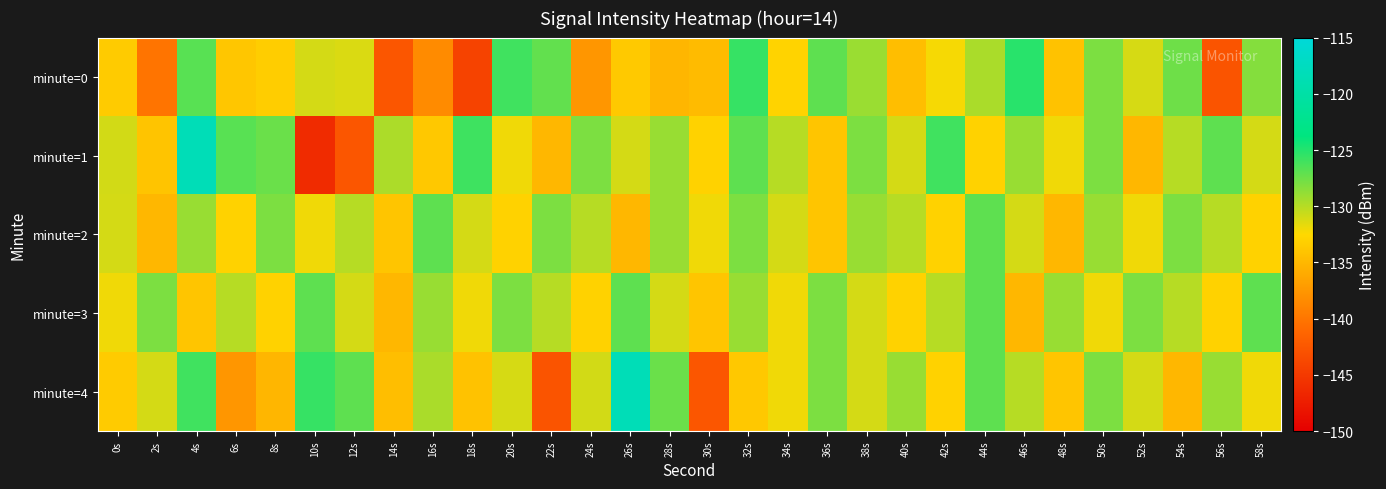

Reading left to right, list all the values displayed in this chart.

minute=0: 0s=-133.5	2s=-140.2	4s=-126.8	6s=-133.9	8s=-133.4	10s=-131.0	12s=-131.2	14s=-142.6	16s=-138.3	18s=-144.2	20s=-126.0	22s=-127.1	24s=-137.5	26s=-133.6	28s=-135.1	30s=-134.7	32s=-125.6	34s=-132.9	36s=-127.0	38s=-129.0	40s=-134.5	42s=-132.2	44s=-129.6	46s=-125.2	48s=-134.2	50s=-128.0	52s=-131.1	54s=-127.6	56s=-142.7	58s=-128.3
minute=1: 0s=-130.9	2s=-134.1	4s=-118.3	6s=-126.8	8s=-127.4	10s=-146.3	12s=-142.6	14s=-129.6	16s=-133.7	18s=-125.9	20s=-132.0	22s=-135.0	24s=-128.0	26s=-131.0	28s=-129.0	30s=-133.0	32s=-127.0	34s=-130.0	36s=-134.0	38s=-128.0	40s=-131.0	42s=-126.0	44s=-133.0	46s=-129.0	48s=-132.0	50s=-128.0	52s=-135.0	54s=-130.0	56s=-127.0	58s=-131.0
minute=2: 0s=-131.0	2s=-135.0	4s=-129.0	6s=-133.0	8s=-128.0	10s=-132.0	12s=-130.0	14s=-134.0	16s=-127.0	18s=-131.0	20s=-133.0	22s=-128.0	24s=-130.0	26s=-135.0	28s=-129.0	30s=-132.0	32s=-128.0	34s=-131.0	36s=-134.0	38s=-129.0	40s=-130.0	42s=-133.0	44s=-127.0	46s=-131.0	48s=-135.0	50s=-129.0	52s=-132.0	54s=-128.0	56s=-130.0	58s=-133.0
minute=3: 0s=-132.0	2s=-128.0	4s=-134.0	6s=-130.0	8s=-133.0	10s=-127.0	12s=-131.0	14s=-135.0	16s=-129.0	18s=-132.0	20s=-128.0	22s=-130.0	24s=-133.0	26s=-127.0	28s=-131.0	30s=-134.0	32s=-129.0	34s=-132.0	36s=-128.0	38s=-131.0	40s=-133.0	42s=-130.0	44s=-127.0	46s=-135.0	48s=-129.0	50s=-132.0	52s=-128.0	54s=-130.0	56s=-133.0	58s=-127.0
minute=4: 0s=-133.5	2s=-131.0	4s=-126.0	6s=-137.5	8s=-135.1	10s=-125.6	12s=-127.0	14s=-134.5	16s=-129.6	18s=-134.2	20s=-131.1	22s=-142.7	24s=-130.9	26s=-118.3	28s=-127.4	30s=-142.6	32s=-133.7	34s=-132.0	36s=-128.0	38s=-131.0	40s=-129.0	42s=-133.0	44s=-127.0	46s=-130.0	48s=-134.0	50s=-128.0	52s=-131.0	54s=-135.0	56s=-129.0	58s=-132.0